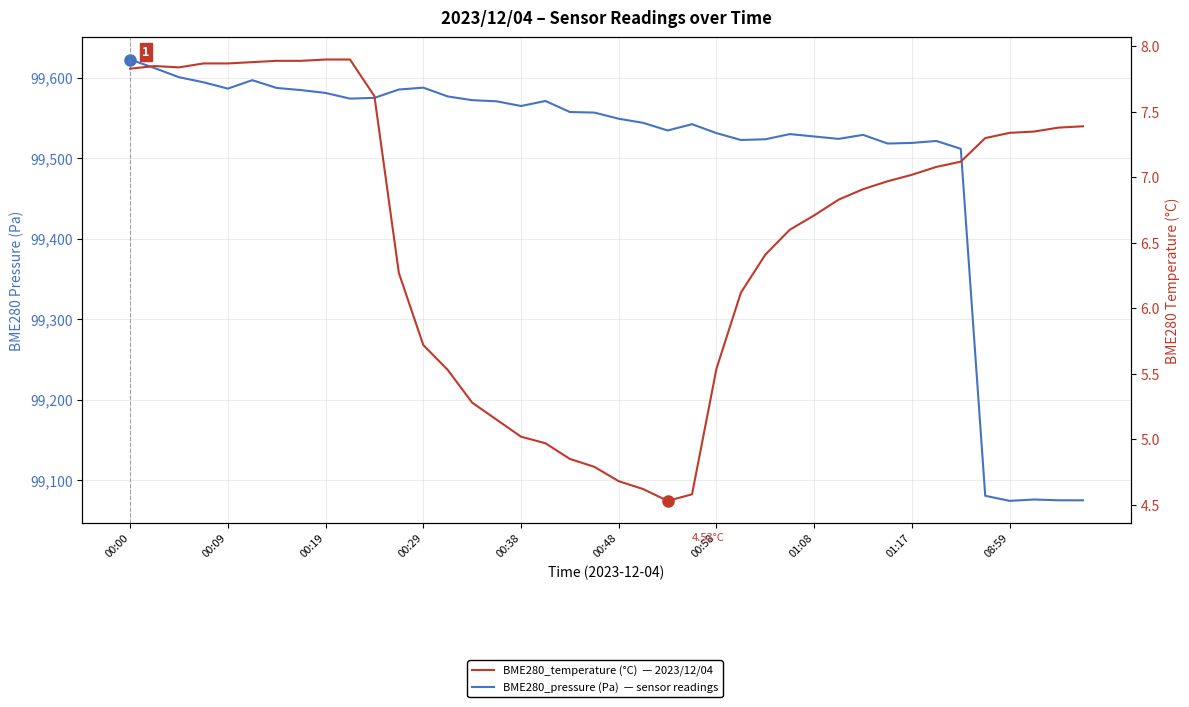

Where is BME280_temperature nearest to the value 6?

25